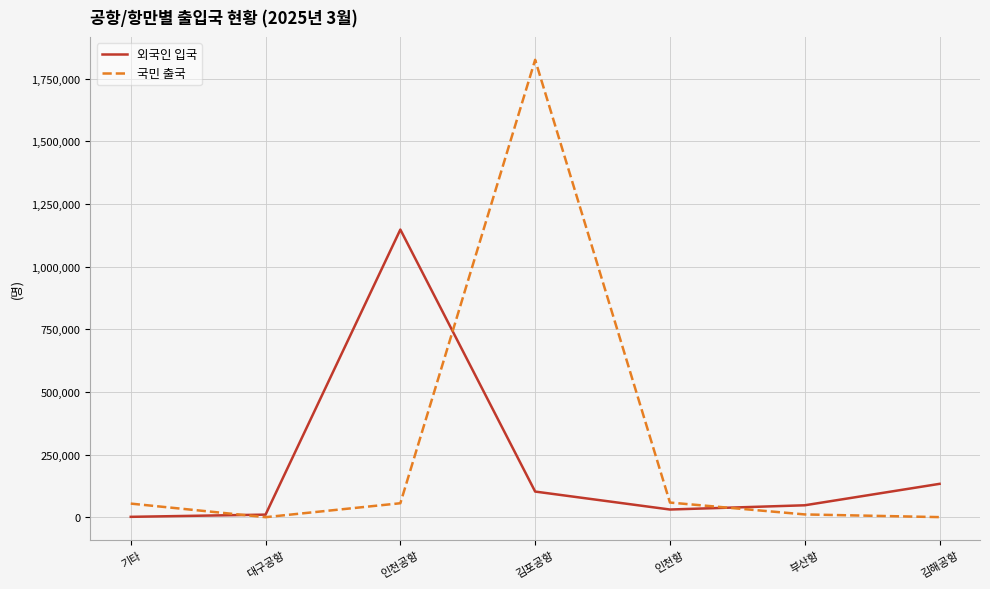

How many interior local peaks does the 국민 출국 series have?

1